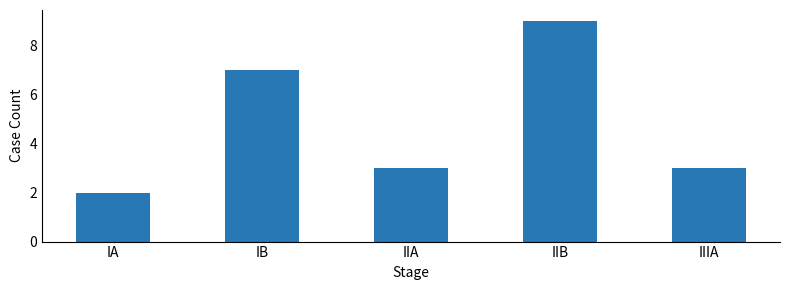

What position from the right is IIB?

2